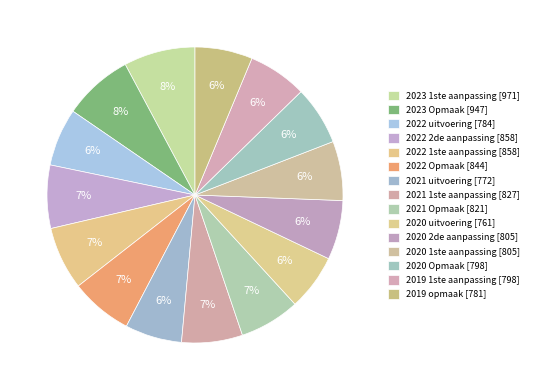

Is 2020 1ste aanpassing the majority of the pie?

No